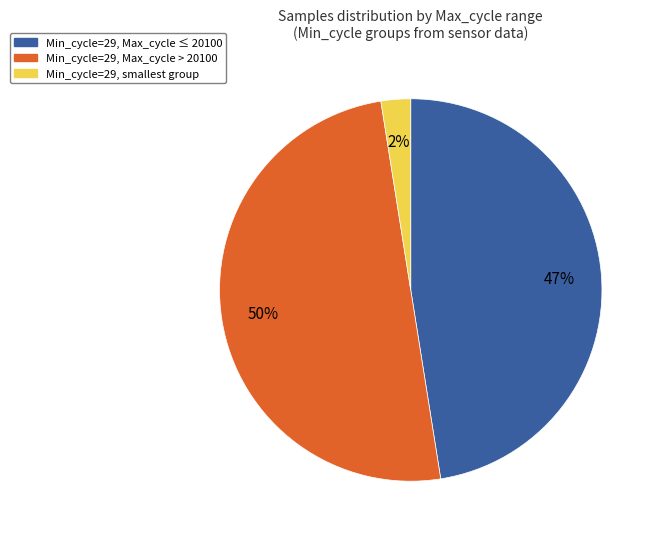

To the nearest percent, what is the difference between the largest and smallest slice percentages?

48%